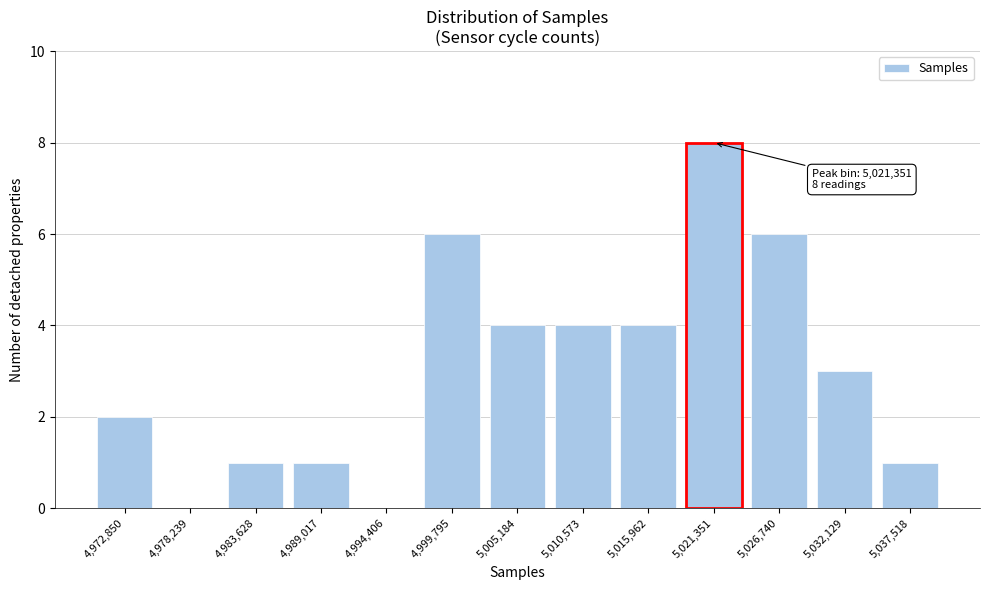

Reading left to right, what are all the values shown in this chart?

4,972,850=2	4,978,239=0	4,983,628=1	4,989,017=1	4,994,406=0	4,999,795=6	5,005,184=4	5,010,573=4	5,015,962=4	5,021,351=8	5,026,740=6	5,032,129=3	5,037,518=1